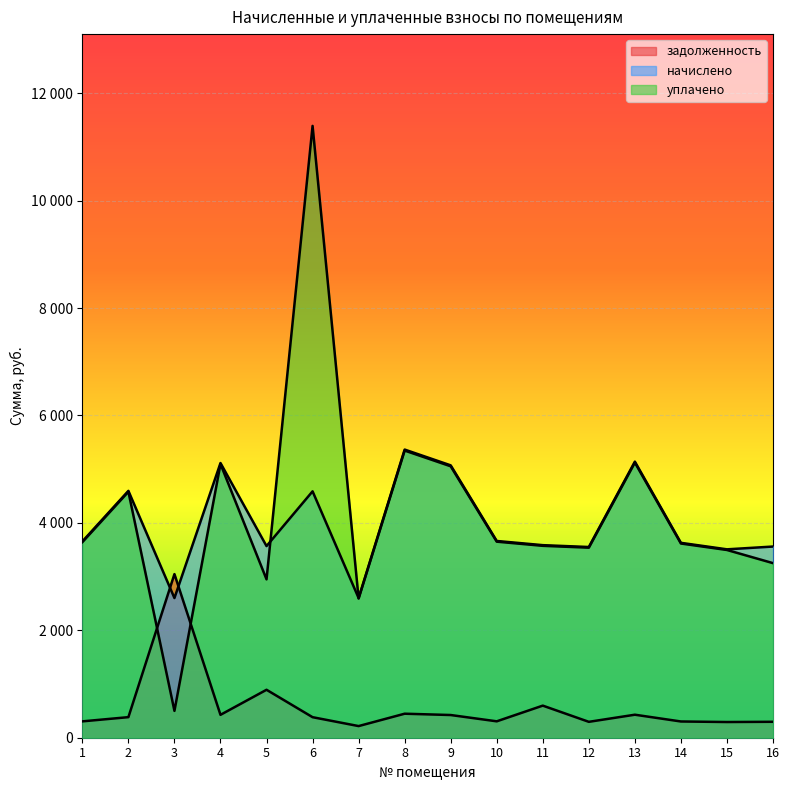

What is the total value across all series at 13?

10692.1